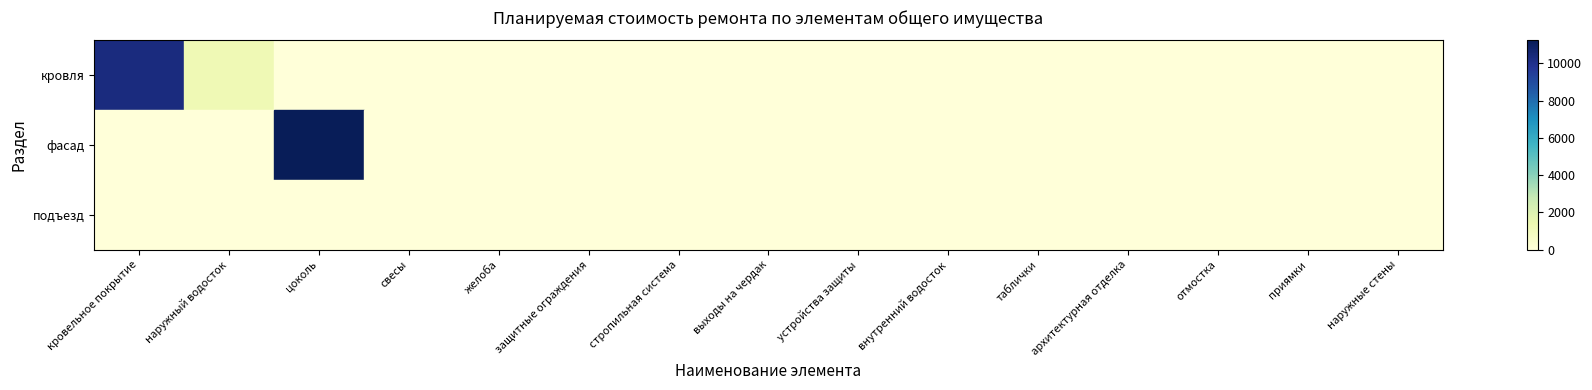

Which category has the highest value across all series?

цоколь